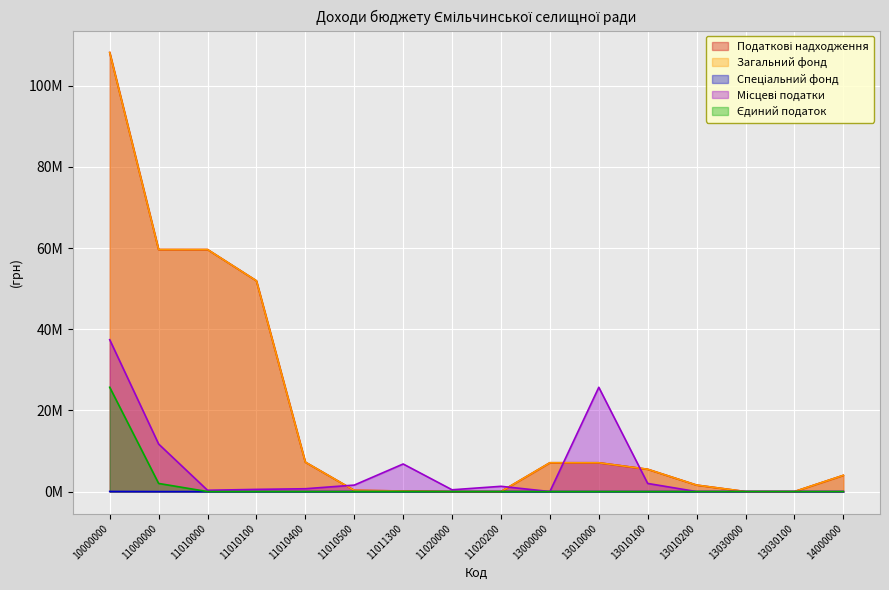

Between which two adjacent categories do Місцеві податки and Загальний фонд first intersect?

11010400 and 11010500